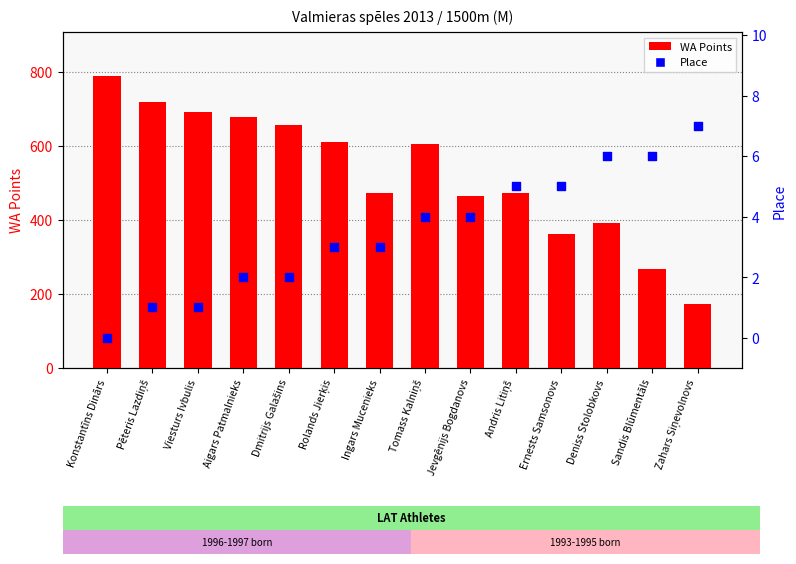

What are all the series names shown in the legend?

WA Points, Place